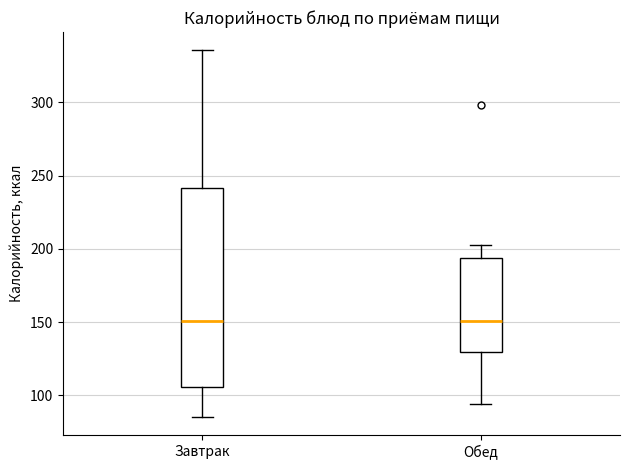

Comparing the boxes themselves (not the whiskers), which one is the tallest?

Завтрак